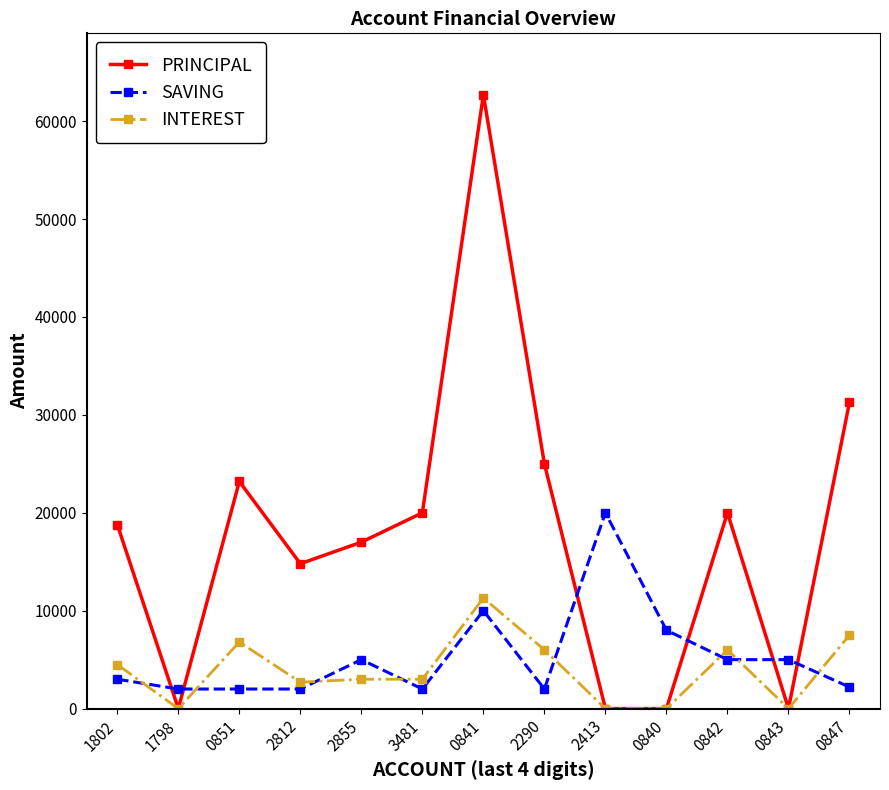

How many times do INTEREST and SAVING cross each other?

8